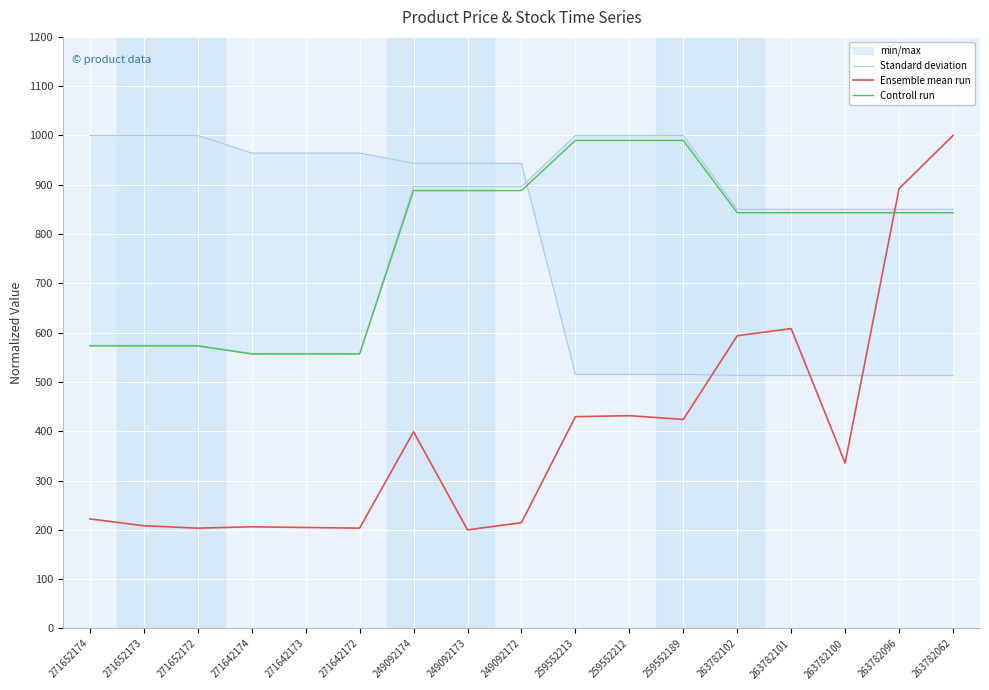

True or false: Ensemble mean run has more than 1 points higher than both neighbors.

True